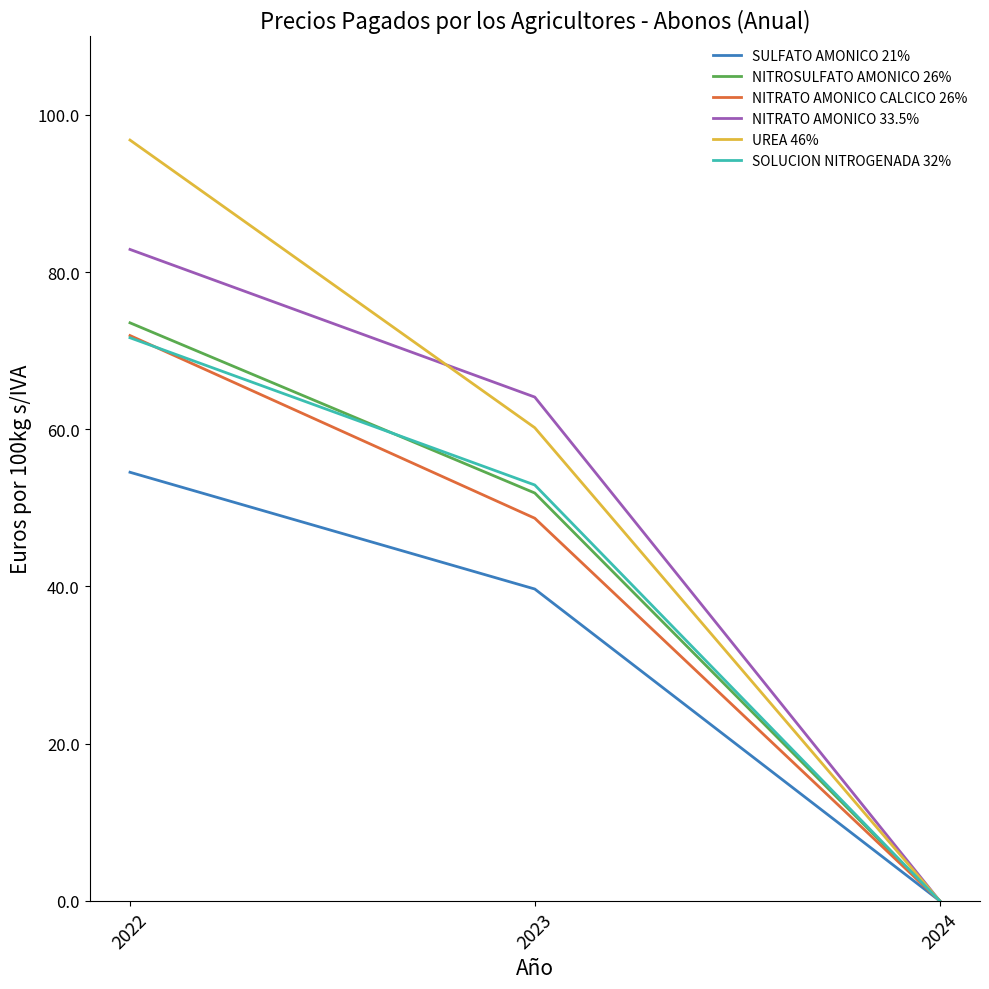

The UREA 46% series shows 156.0 at 2022. True or false?

False